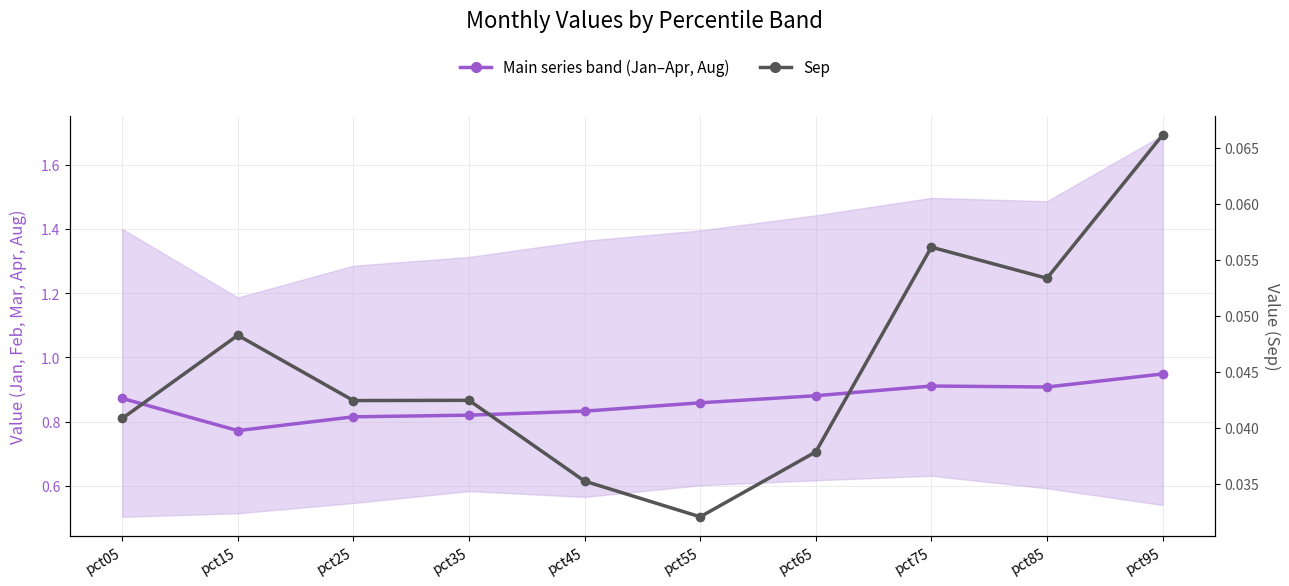

How many Sep values are between 0 and 1?

10